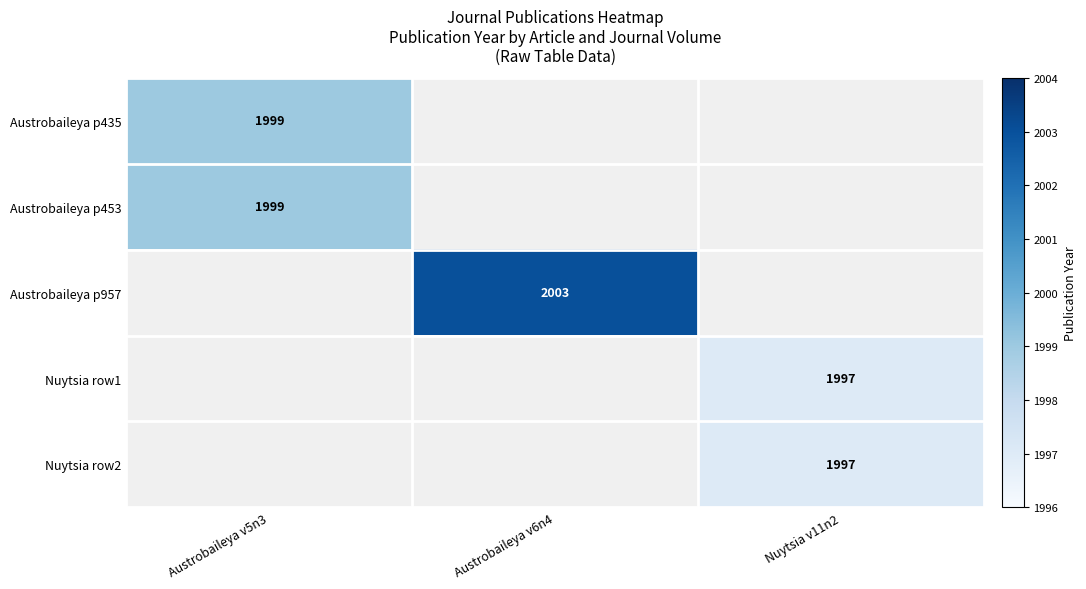

Is it true that Austrobaileya p435 equals 1999 at Austrobaileya v5n3?

True